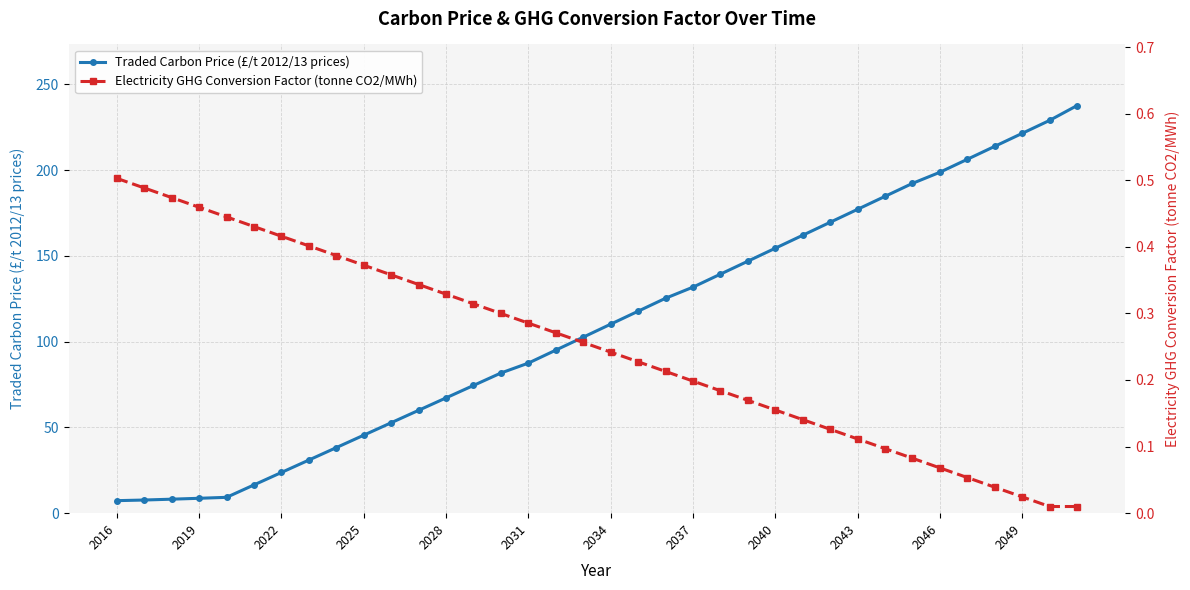

What is the lowest value of the Traded Carbon Price (£/t 2012/13 prices) series?

7.3